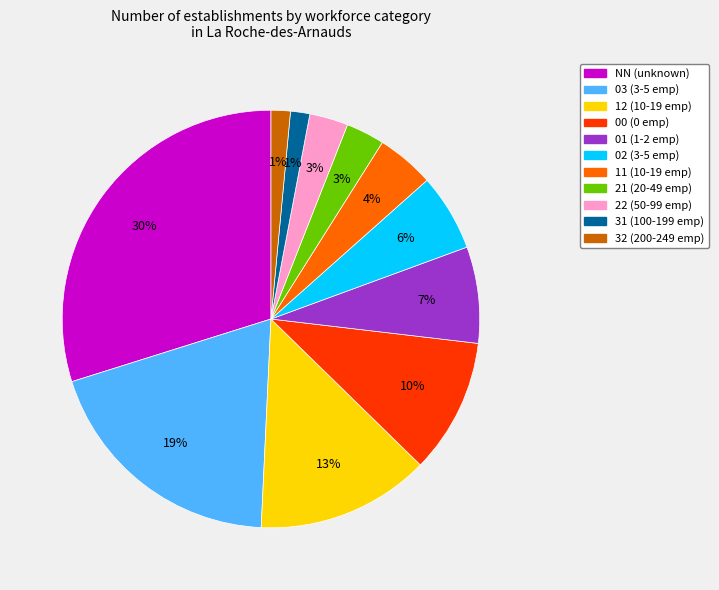

Is it true that 22 is 3% of the pie?

True